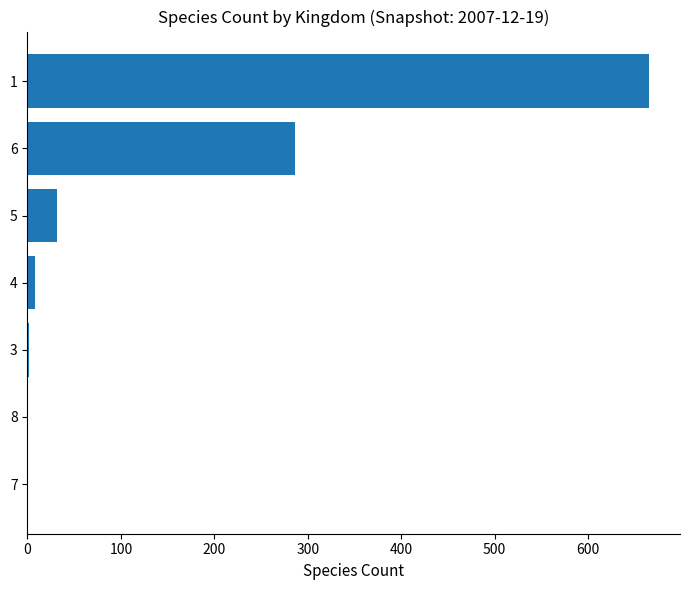

What is the maximum value shown in the chart?

665